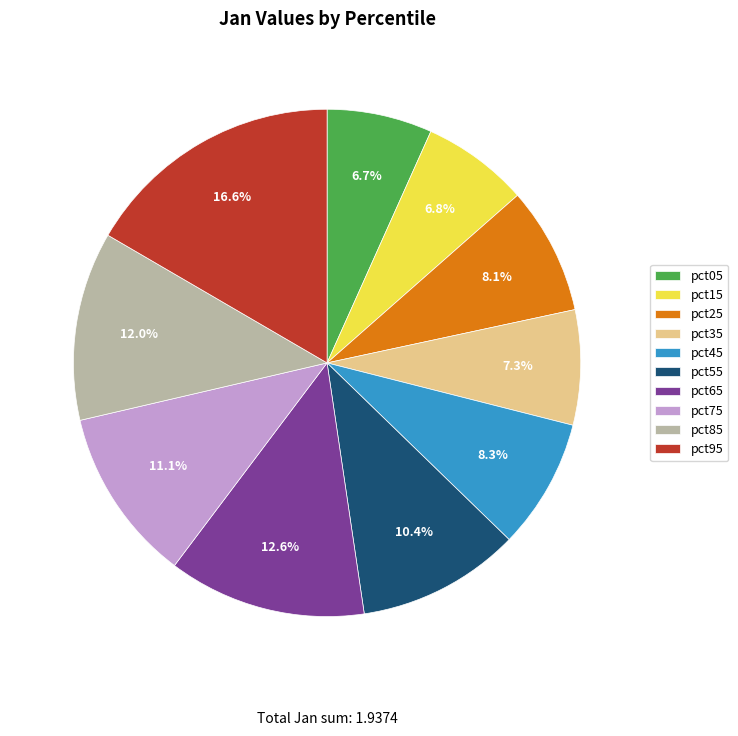

To the nearest percent, what portion does pct35 represent?

7%